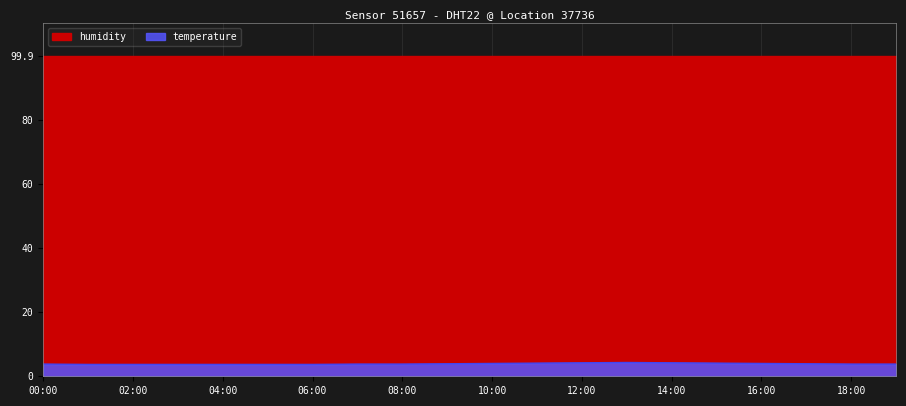

Where is the first local maximum?

13:00